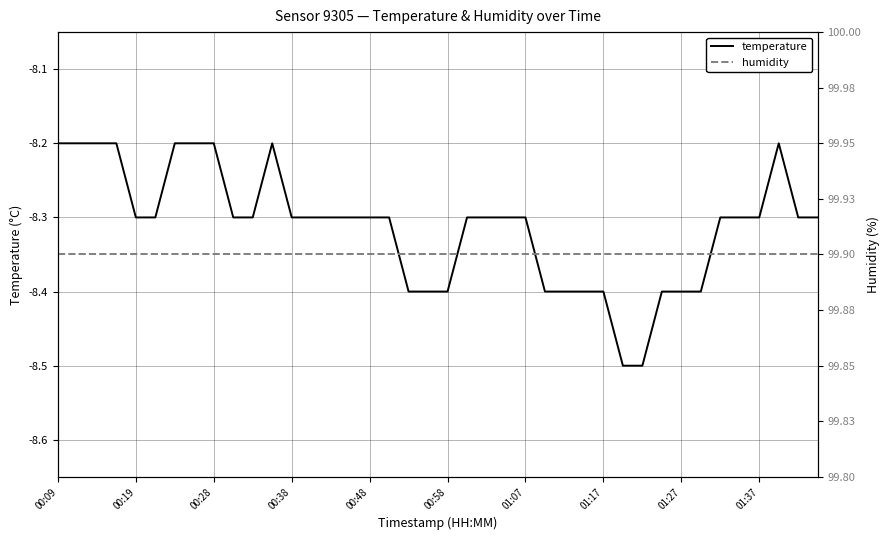

Which category has the highest value across all series?

00:09